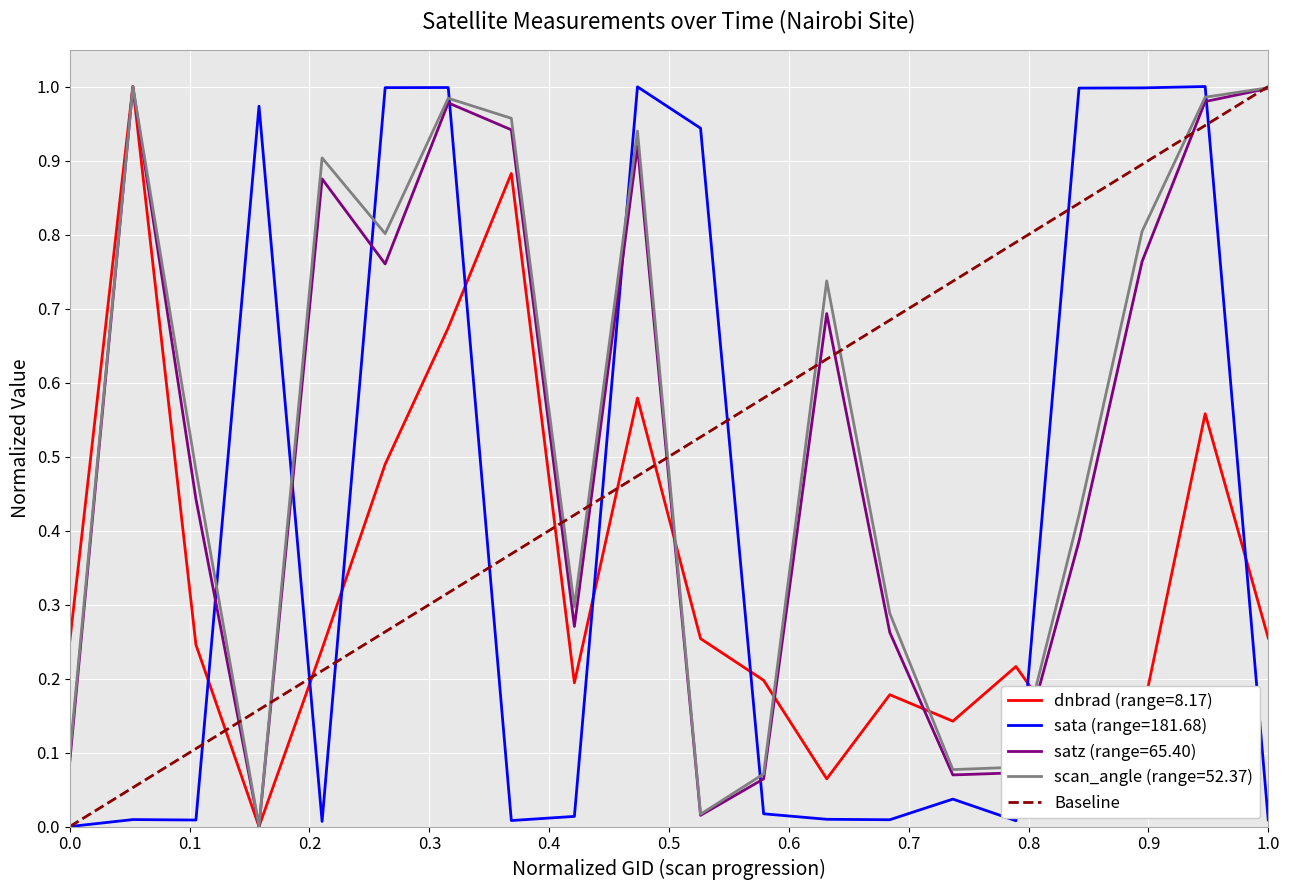

How many times do scan_angle (range=52.37) and sata (range=181.68) cross each other?

8